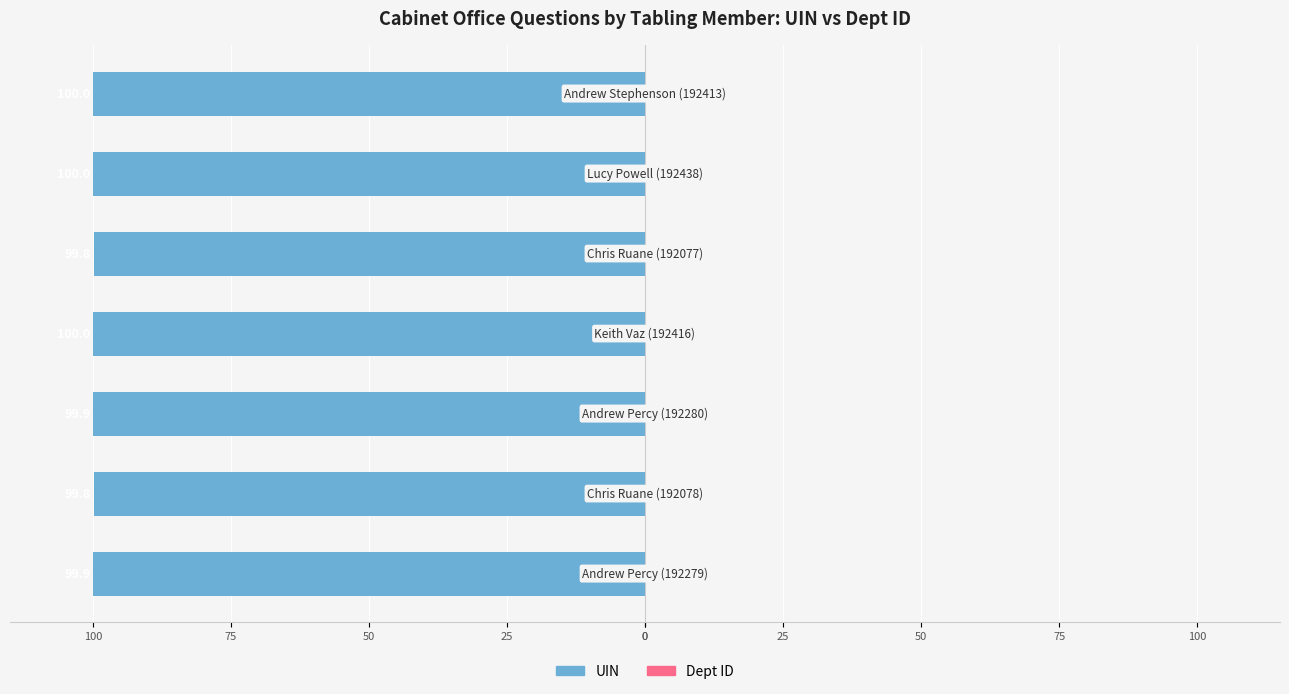

What is the approximate value of UIN at 25?

-100.0